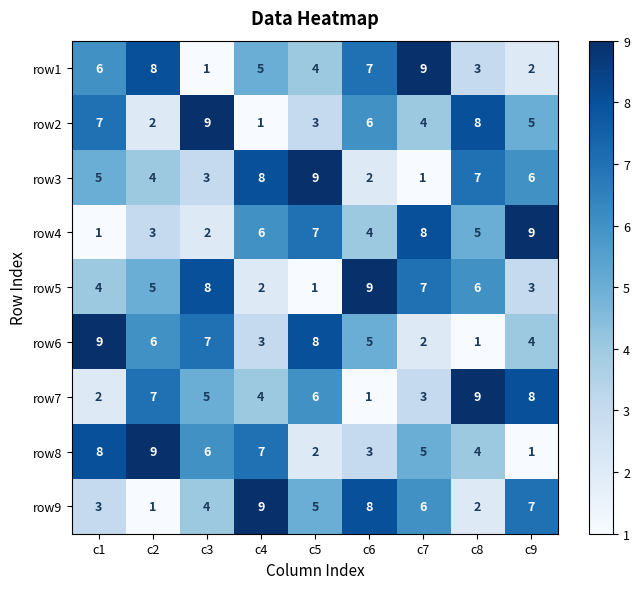

At how many categories does at least one series exceed 3?

9